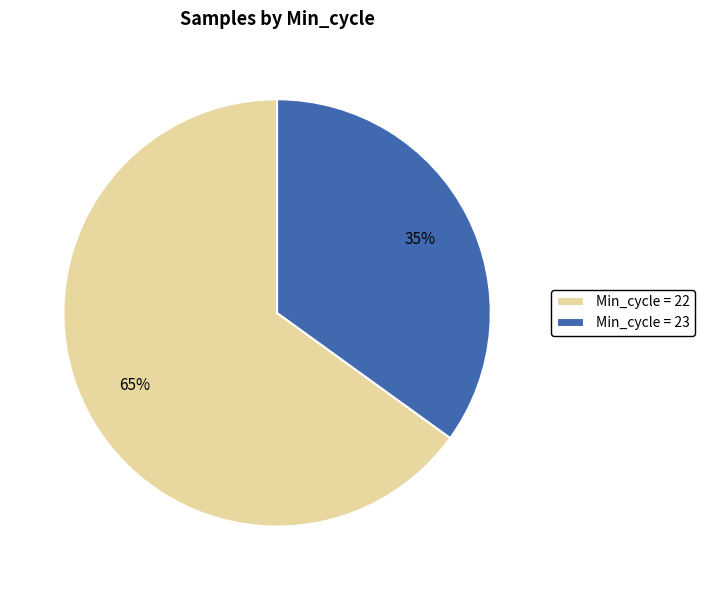

Rank the categories by value from highest to lowest.

Min_cycle = 22, Min_cycle = 23